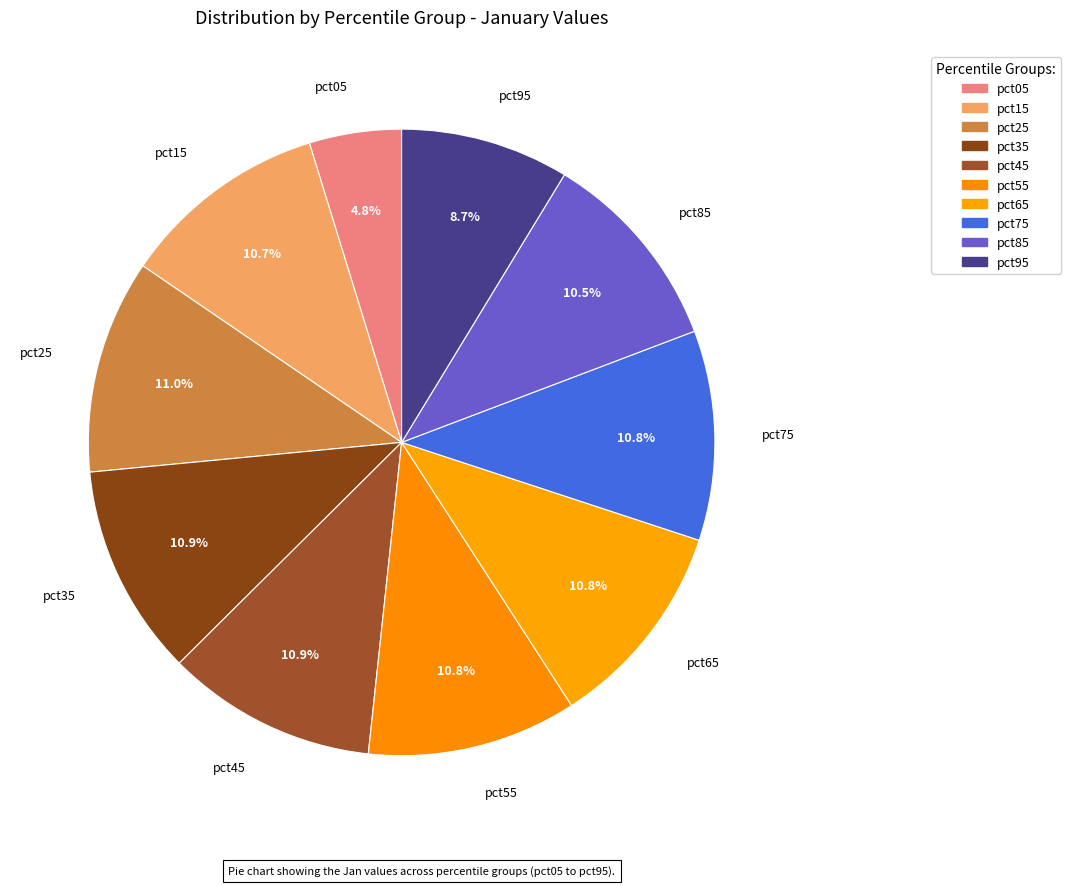

Combined, what portion of the pie is pct95 and pct85?

19.2%